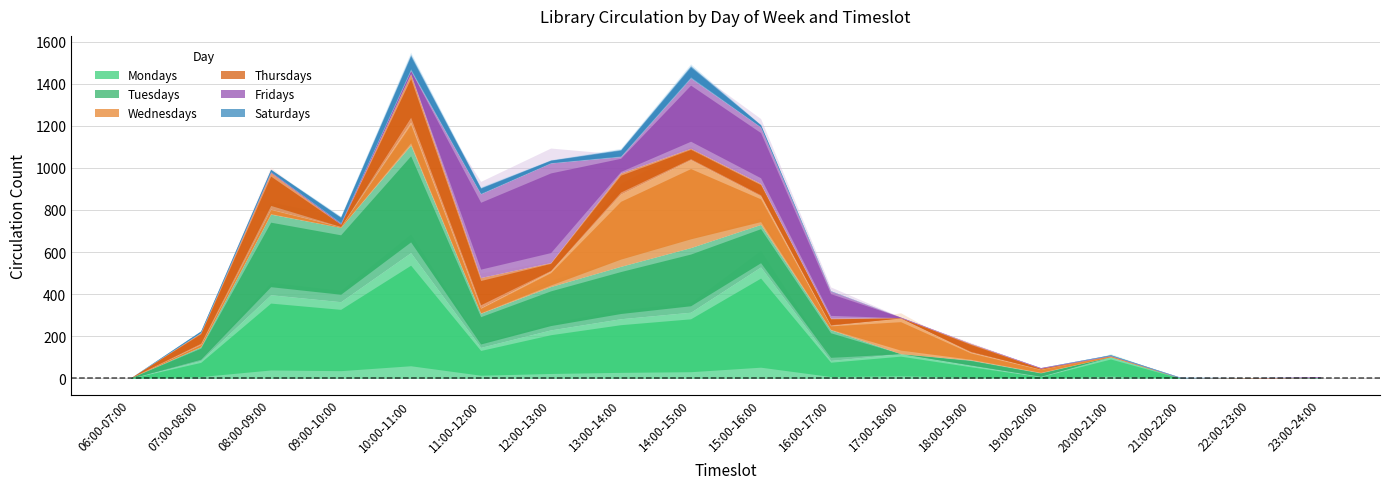

Between 09:00-10:00 and 18:00-19:00, which series saw the biggest shift?

Tuesdays